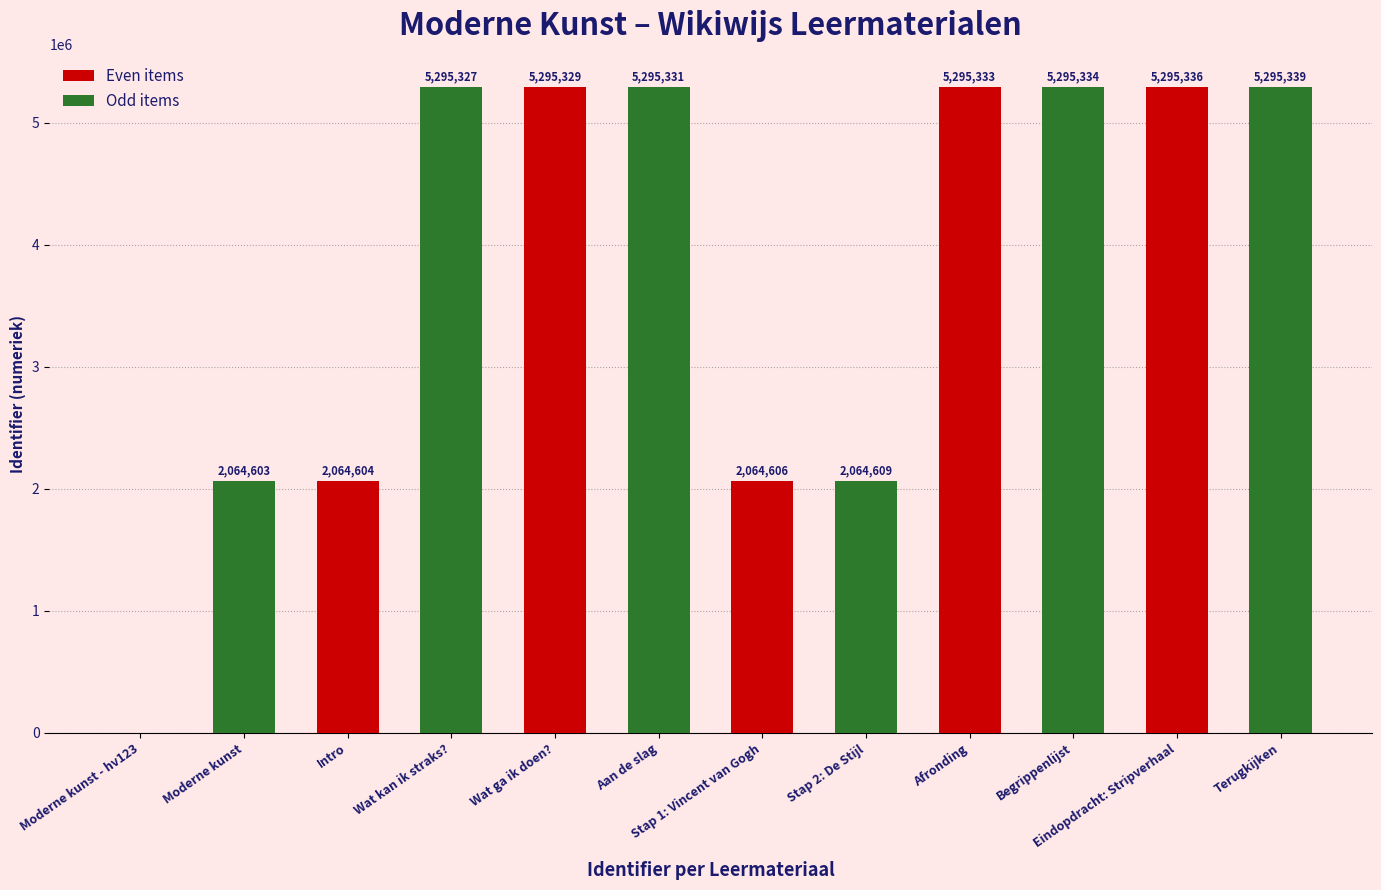

What is the total value across all series at Moderne kunst - hv123?

2064603